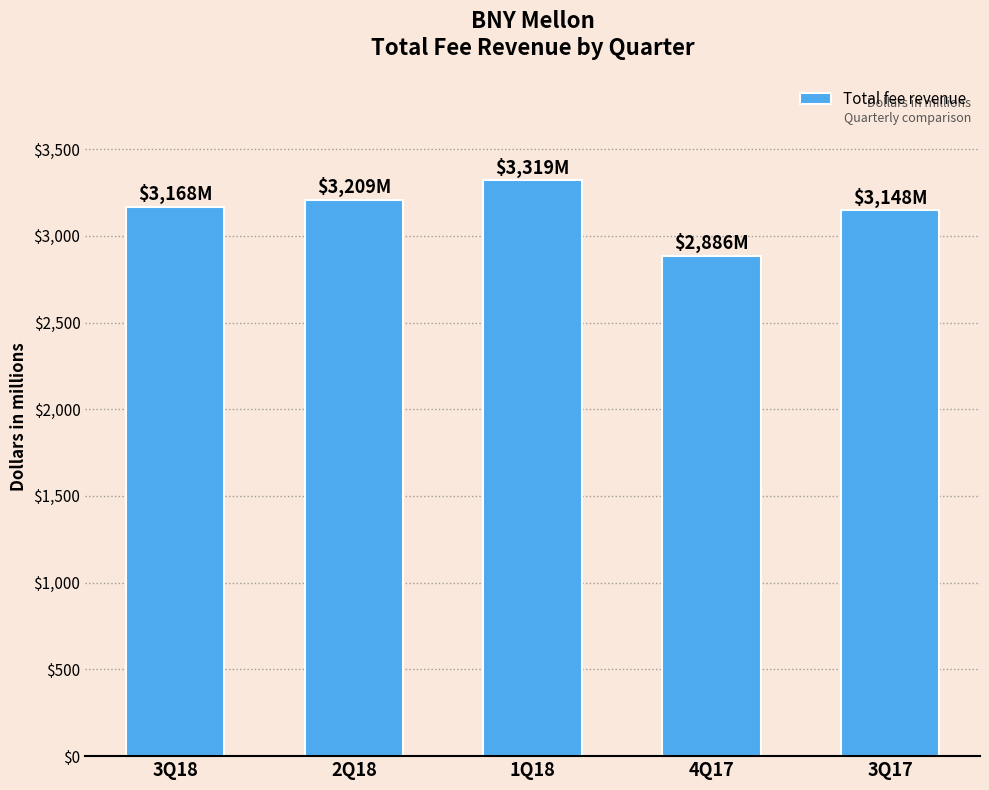

What is the difference between the second highest and minimum values?

323